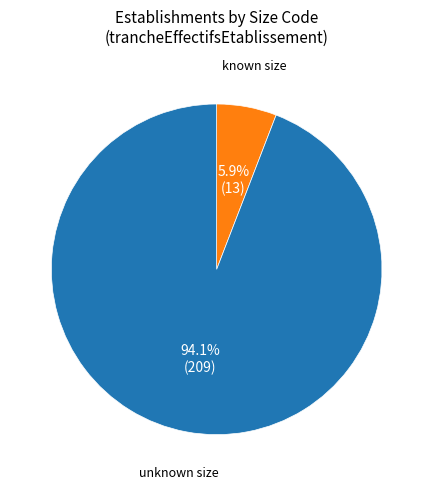

Is there a majority slice in this chart?

Yes